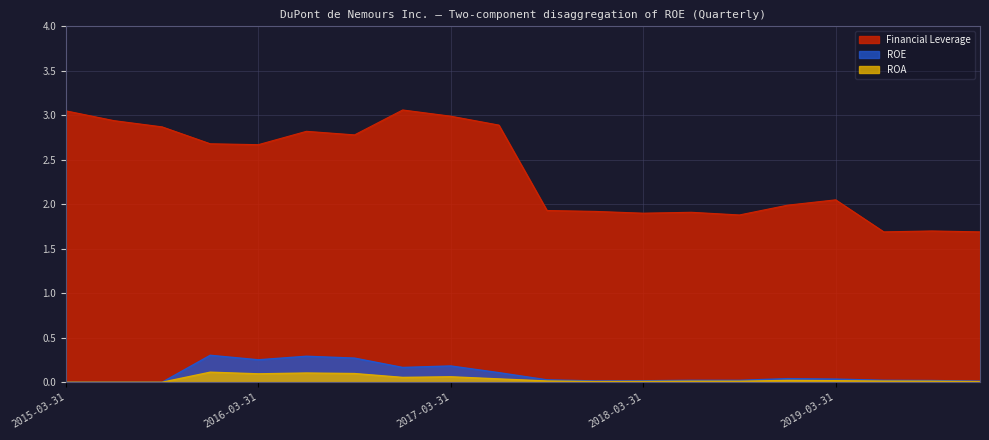

The value of ROA at 2016-12-31 is 0.1. True or false?

False